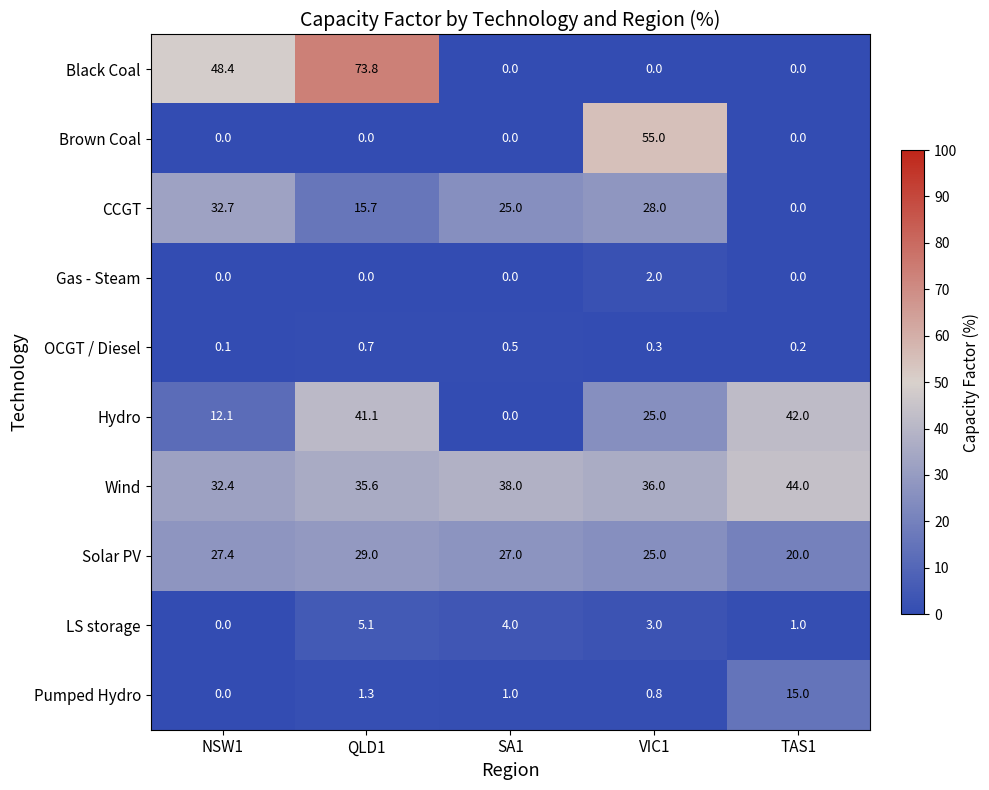

Rank the series by their maximum value, from highest to lowest.

Black Coal, Brown Coal, Wind, Hydro, CCGT, Solar PV, Pumped Hydro, LS storage, Gas - Steam, OCGT / Diesel